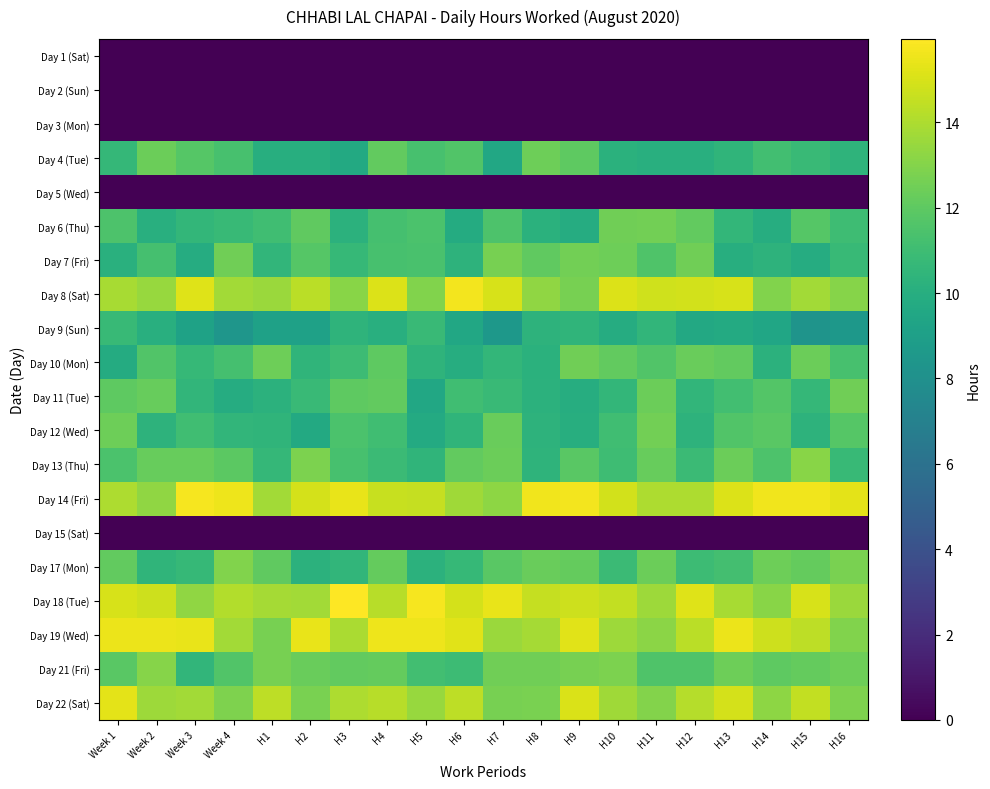

Which category has the lowest value across all series?

Week 1